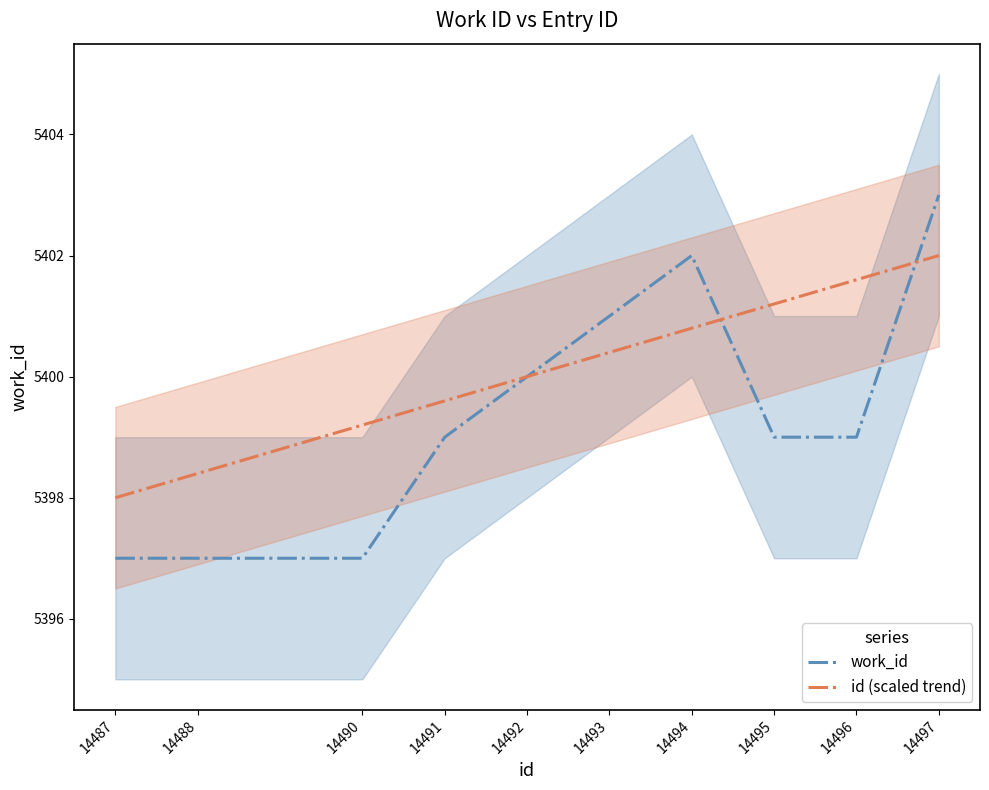

Reading left to right, list all the values displayed in this chart.

work_id: 5397.0	5397.0	5397.0	5399.0	5400.0	5401.0	5402.0	5399.0	5399.0	5403.0
id (scaled trend): 5398.0	5398.4	5399.2	5399.6	5400.0	5400.4	5400.8	5401.2	5401.6	5402.0